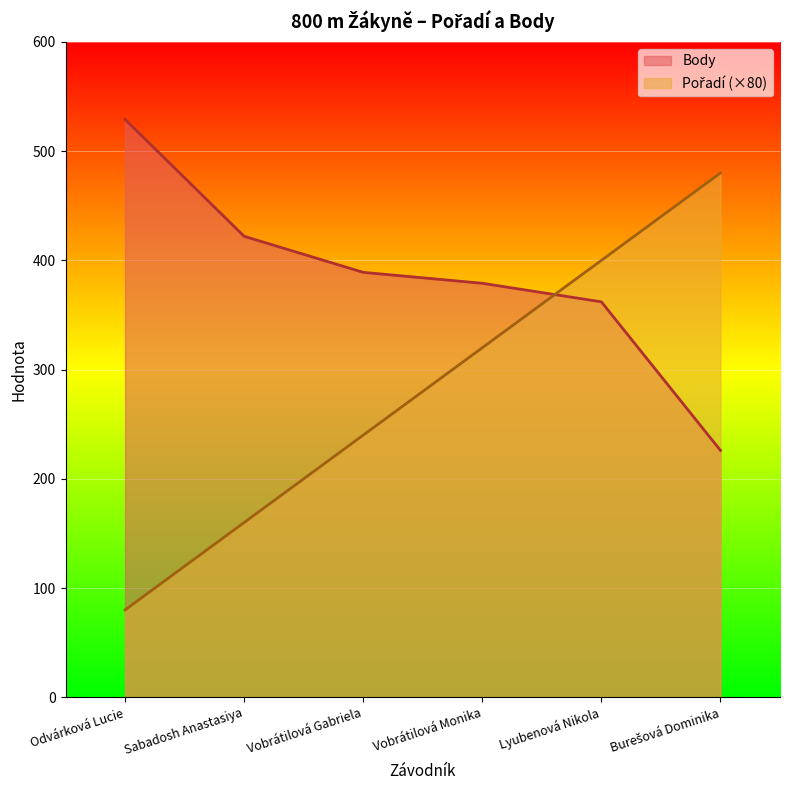

At Sabadosh Anastasiya, list the series in order from largest to smallest.

Body, Pořadí